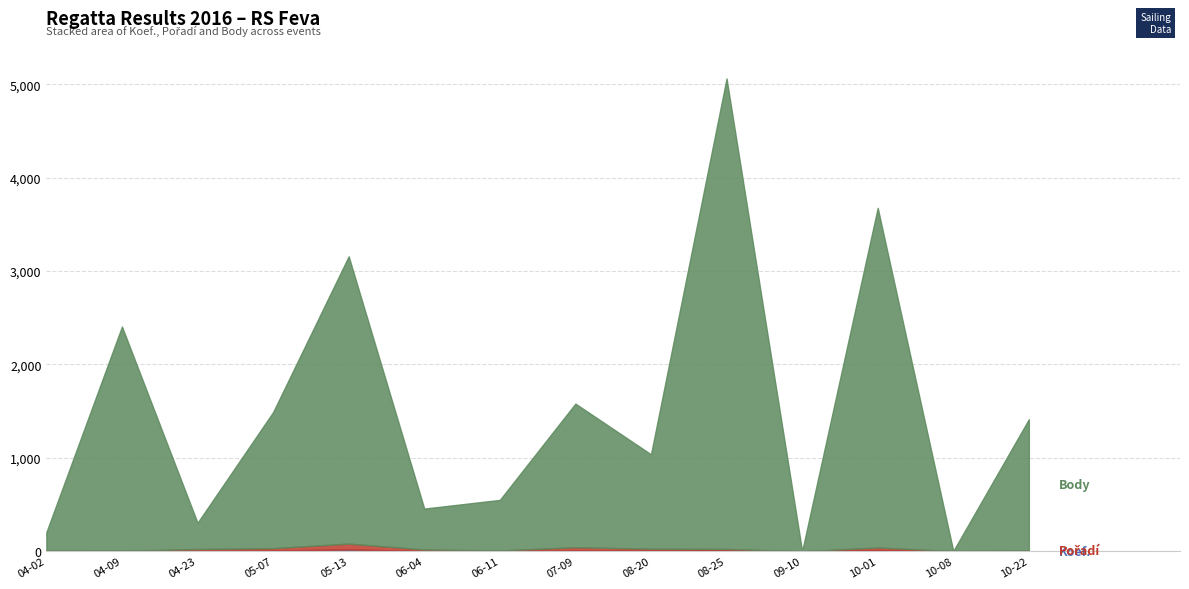

What is the spread (max minus min) of values at 2016-04-23?

279